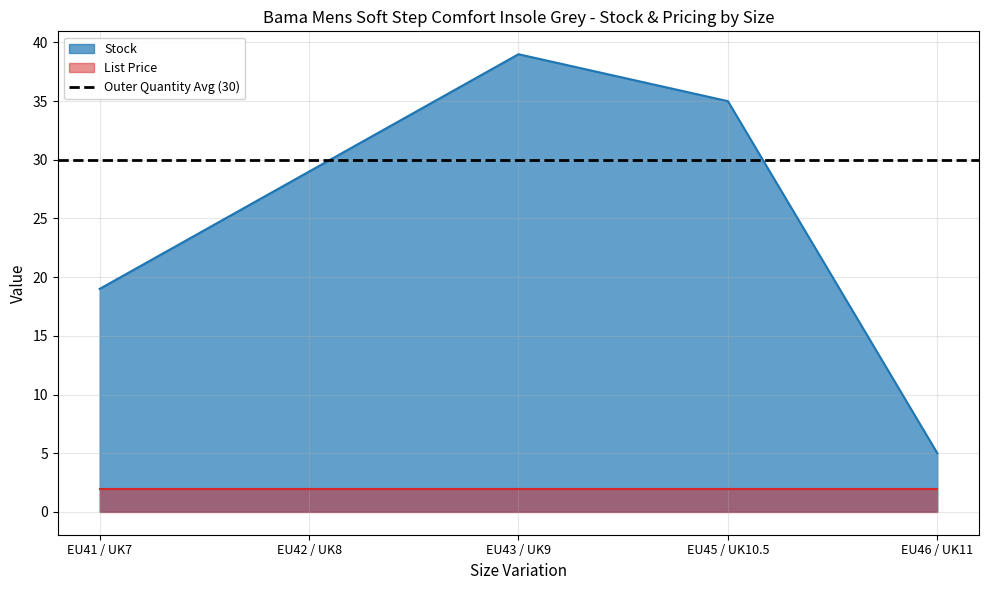

What is the average value of the List Price series?

1.9